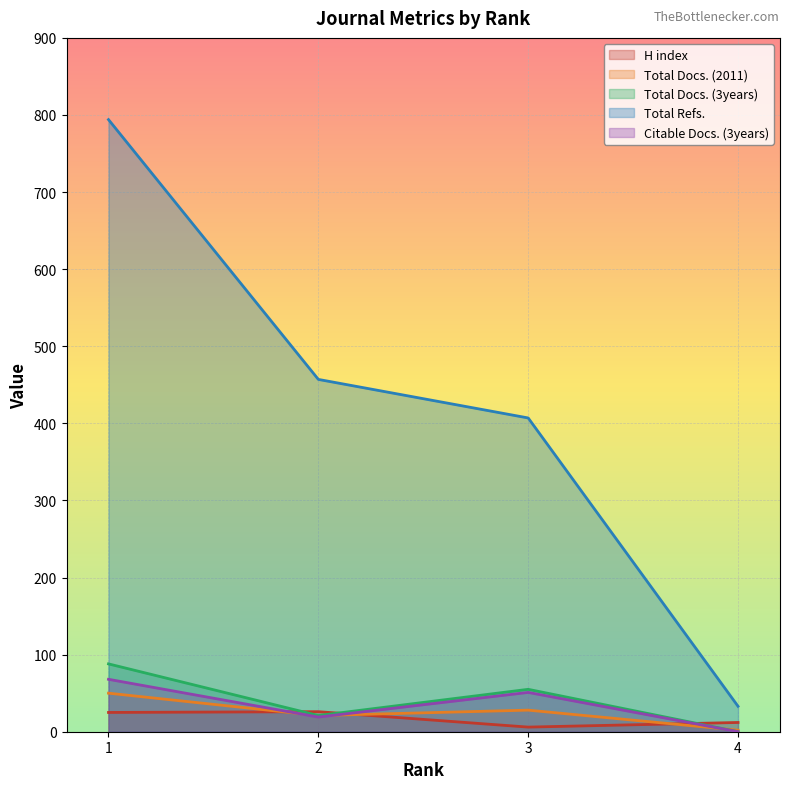

How many Total Docs. (3years) values are between 21 and 88?

3